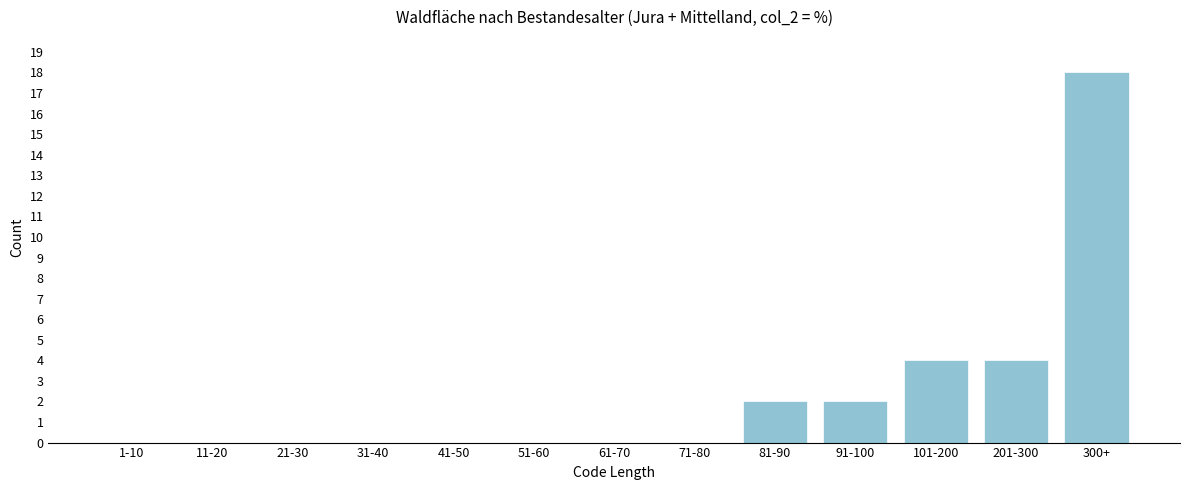

Reading right to left, what are all the values shown in this chart?

300+=18	201-300=4	101-200=4	91-100=2	81-90=2	71-80=0	61-70=0	51-60=0	41-50=0	31-40=0	21-30=0	11-20=0	1-10=0